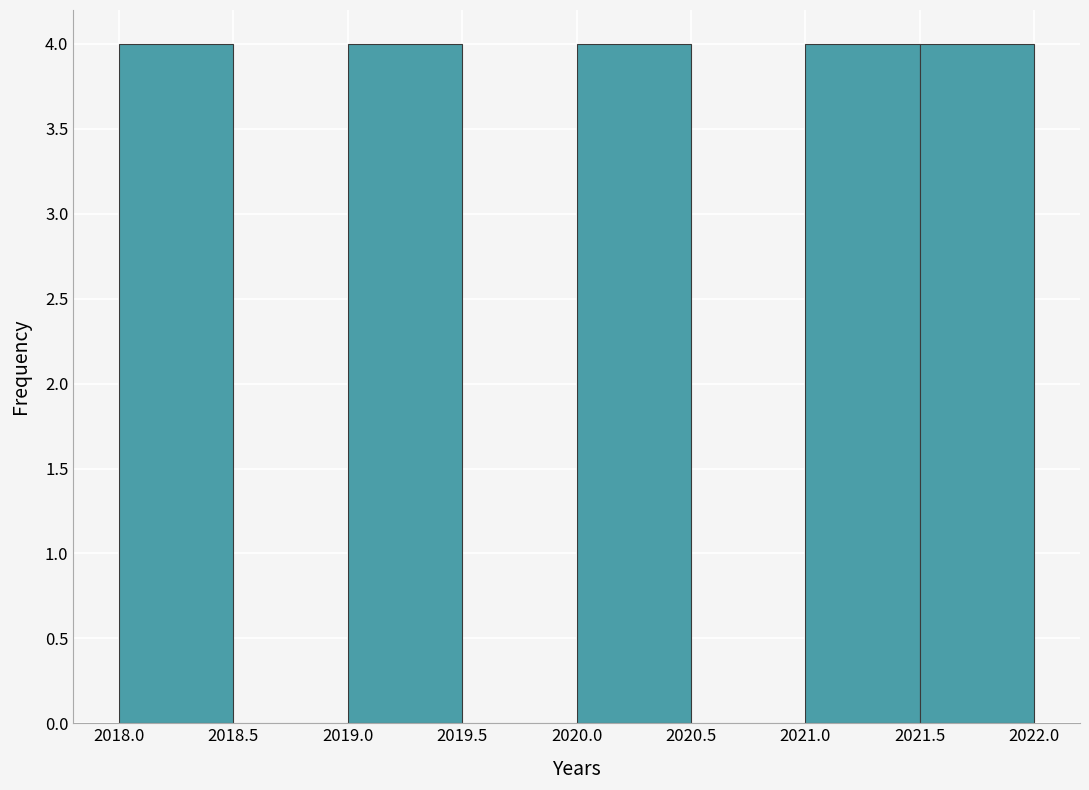

What is the height of the bar covering 2020.0 to 2020.5 on the x-axis? The values are not printed on the chart, so give them approximately, as read against the axis.

4